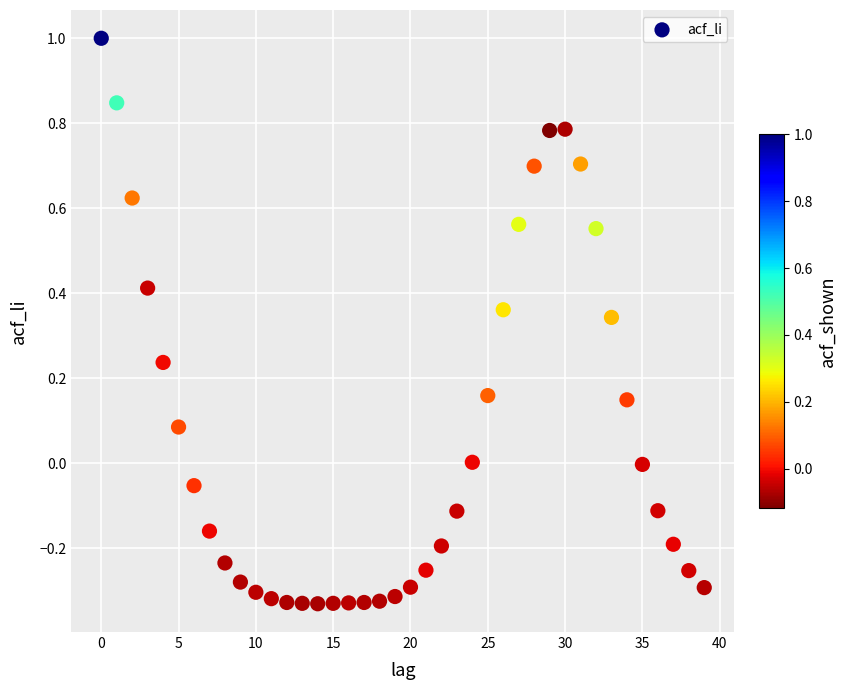

What is the range of Y values (max minus min)?

1.3